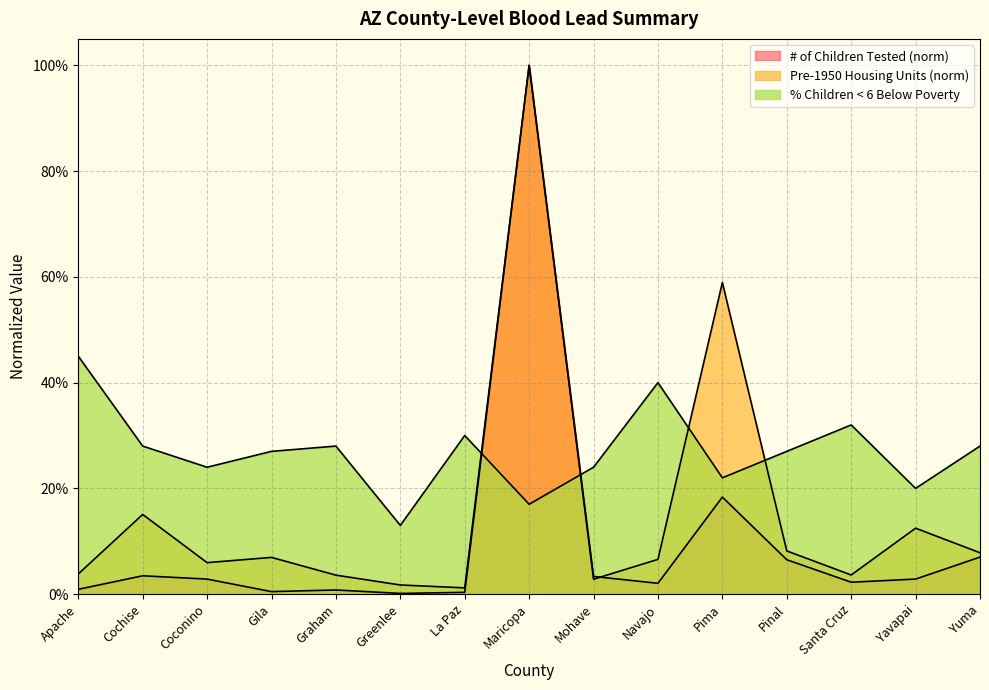

Where is % of Children < 6 Below Poverty nearest to the value 0?

Greenlee